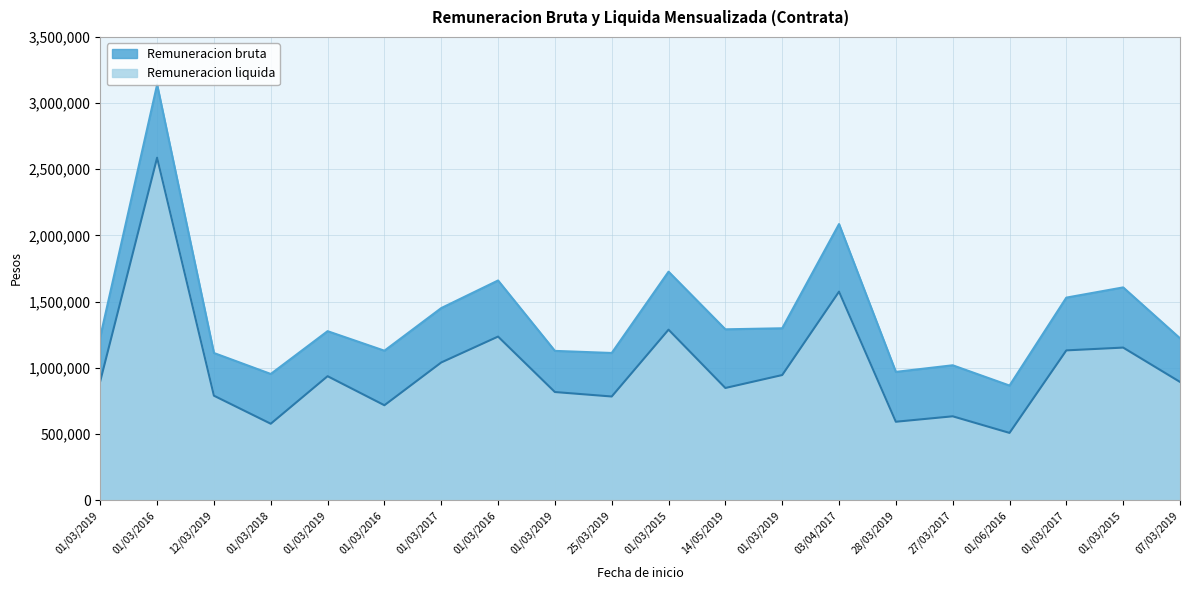

What is the approximate value of Remuneracion bruta at 01/03/2017, to the nearest 50?

1450750